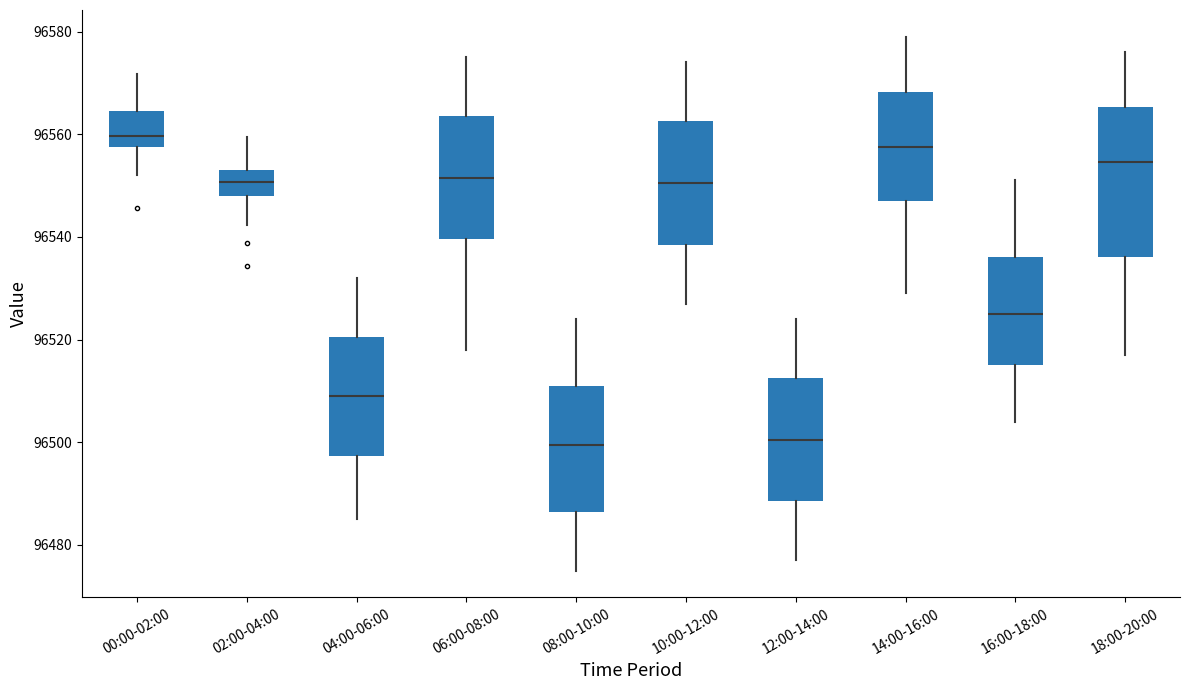

Where does the median line of the box for 08:00-10:00 sit on the y-axis? The values are not printed on the chart, so give them approximately, as read against the axis.

96500